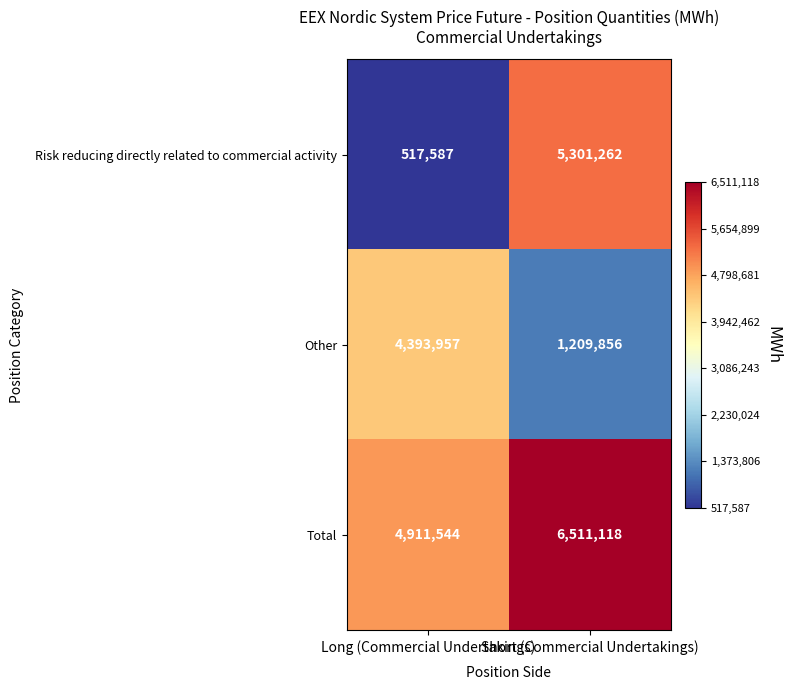

True or false: Risk reducing directly related to commercial activity has a value of 517587 at Long (Commercial Undertakings).

True